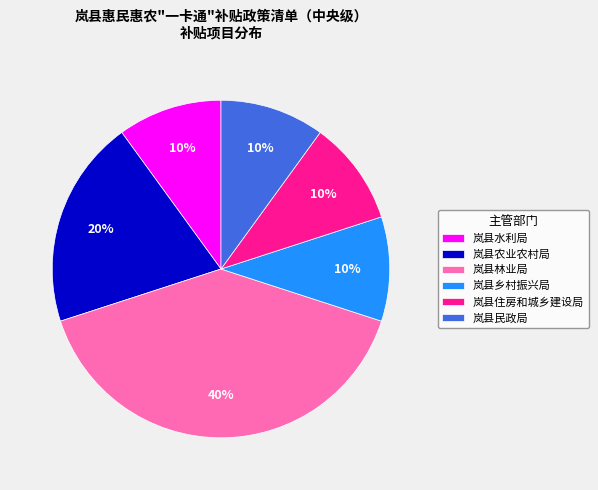

How many slices are in this pie chart?

6